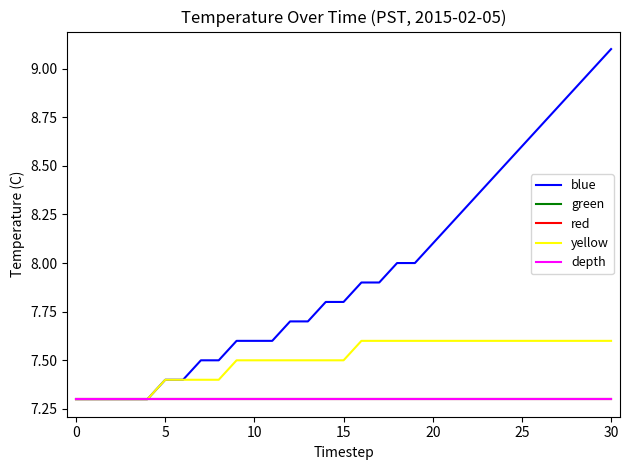

How many lines are shown in the chart?

5